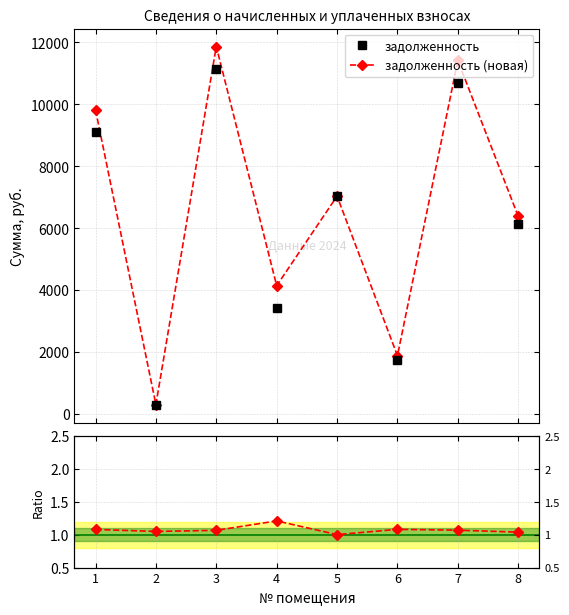

Reading left to right, list all the values displayed in this chart.

задолженность: 1=9093.2	2=293.2	3=11126.5	4=3426.3	5=7027.0	6=1743.0	7=10679.1	8=6143.8
задолженность (новая): 1=9823.0	2=307.9	3=11868.1	4=4145.8	5=7037.8	6=1885.3	7=11417.4	8=6383.3
Ratio (новая / старая): 1=1.1	2=1.0	3=1.1	4=1.2	5=1.0	6=1.1	7=1.1	8=1.0